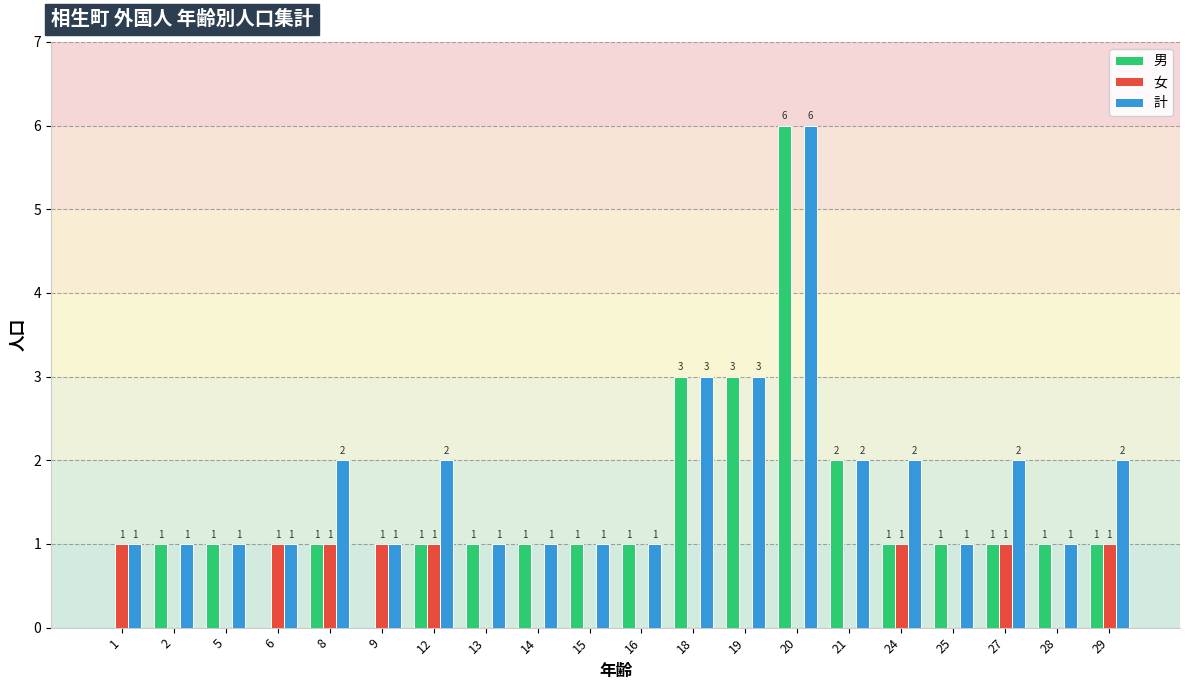

Reading right to left, extract all data points from this chart.

男: 1	1	1	1	1	2	6	3	3	1	1	1	1	1	0	1	0	1	1	0
女: 1	0	1	0	1	0	0	0	0	0	0	0	0	1	1	1	1	0	0	1
計: 2	1	2	1	2	2	6	3	3	1	1	1	1	2	1	2	1	1	1	1